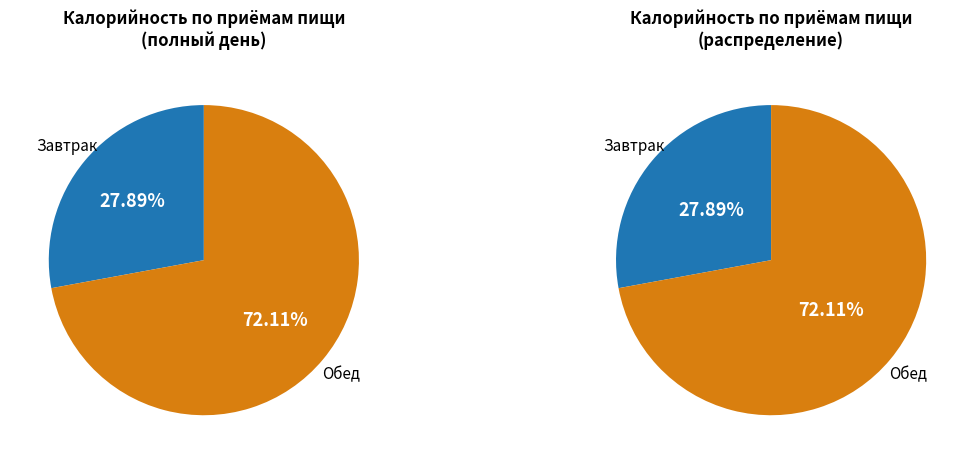

Which slice represents more than half of the pie?

Обед